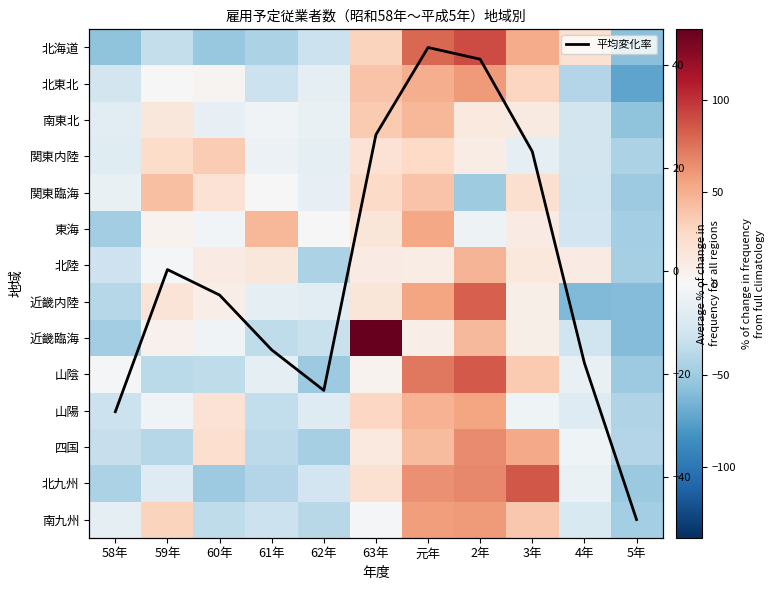

How many categories are shown in the chart?

11